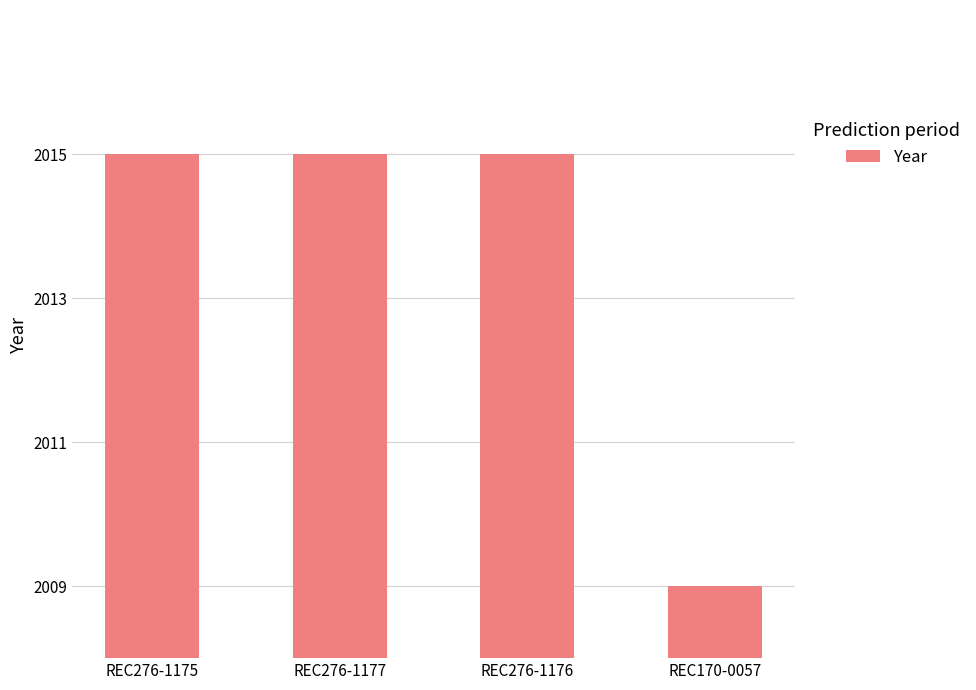

Count the number of data series in this chart.

1